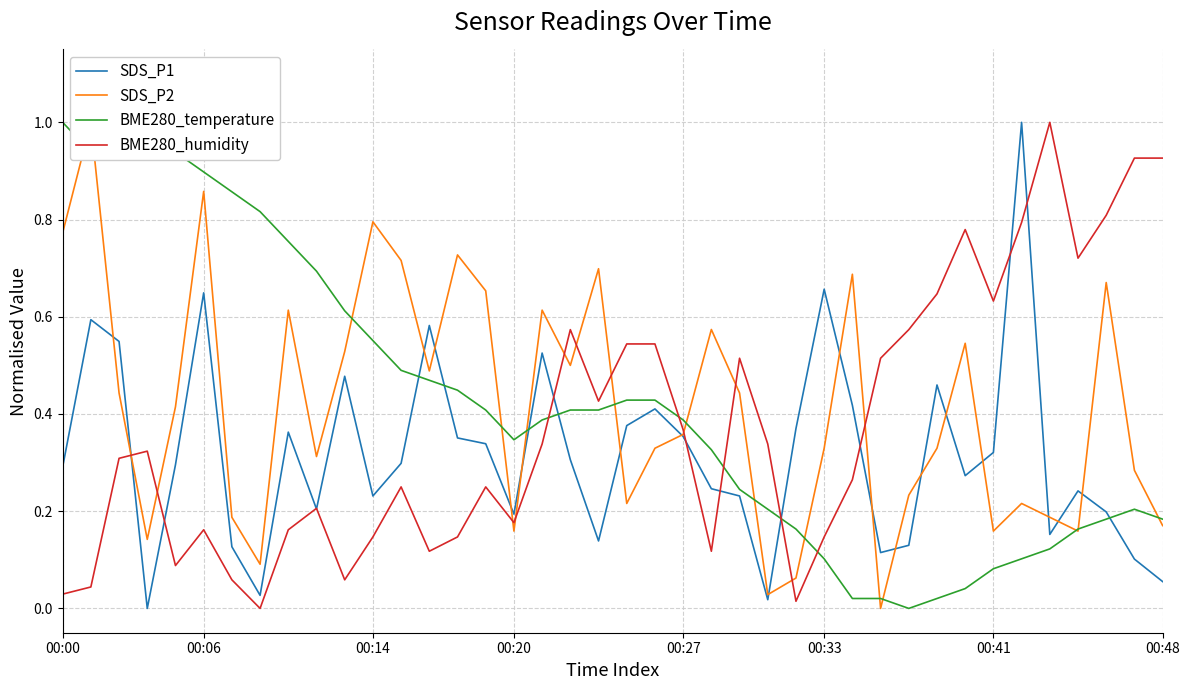

True or false: SDS_P2 and BME280_humidity intersect in this chart.

True